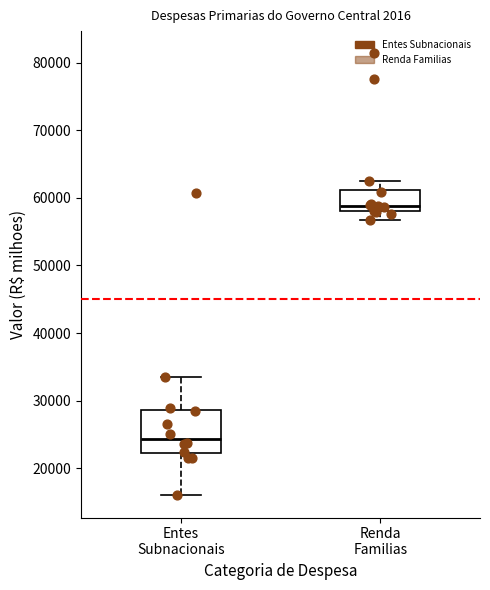

Reading left to right, transcribe this box plot: for each box, give where its median line is, the range the box spans, and where its two whiskers end, as read against the y-axis. The values are not printed on the chart, so give them approximately, as read against the axis.

Entes Subnacionais: median 24000, box 22000 to 29000, whiskers 16000 to 33000
Renda Familias: median 59000, box 58000 to 61000, whiskers 57000 to 62000